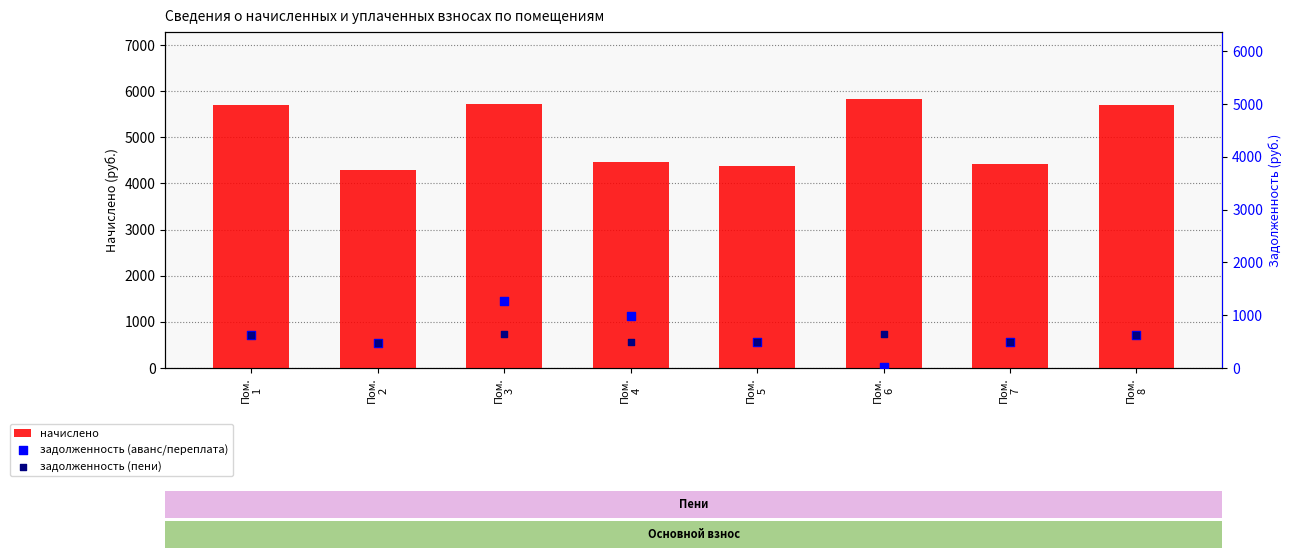

Which series has the largest Y range (max minus min)?

начислено